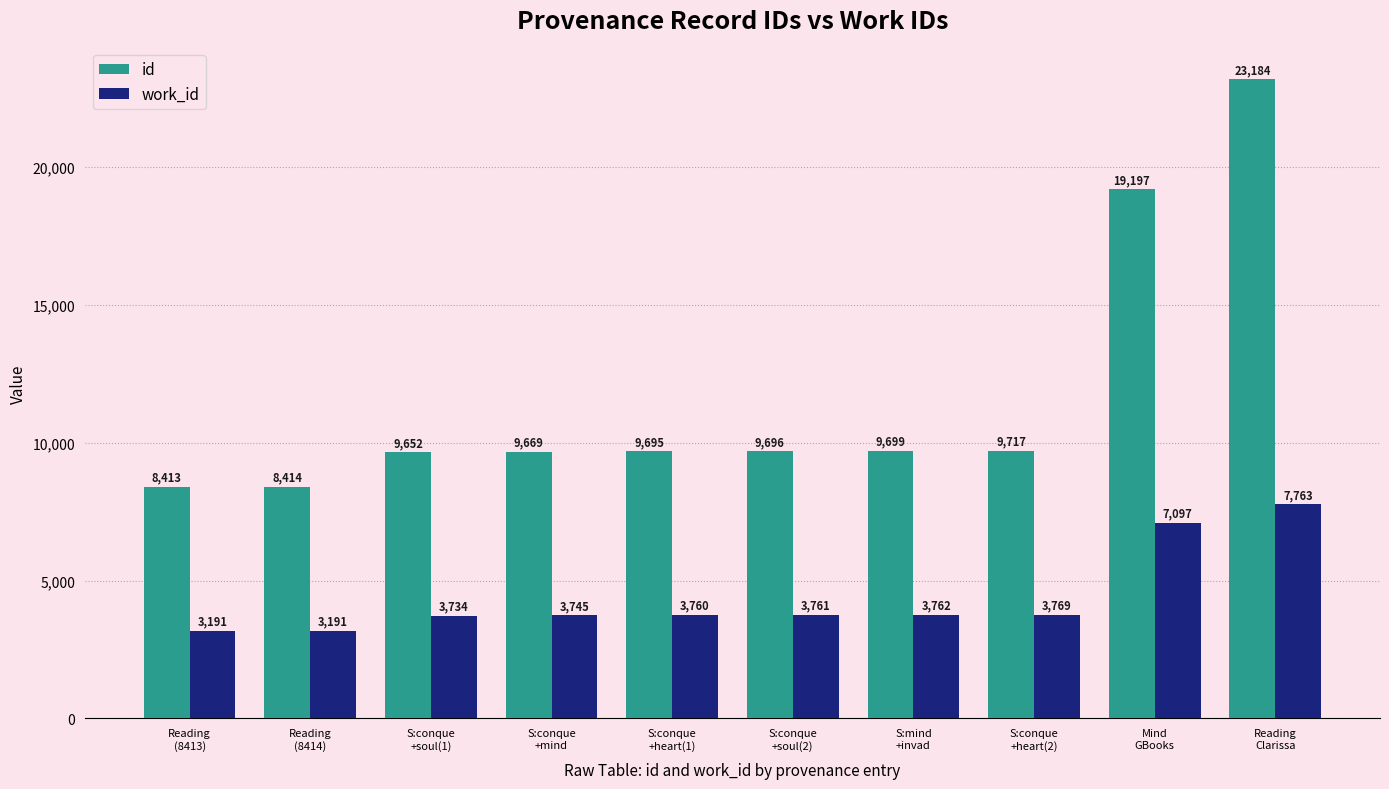

What is the label of the 4th bar from the right?

S:mind
+invad